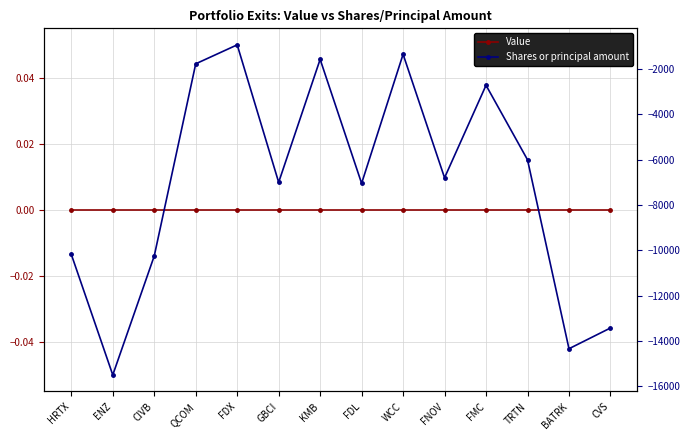

What is the difference between the highest and lowest values at GBCI?

7000